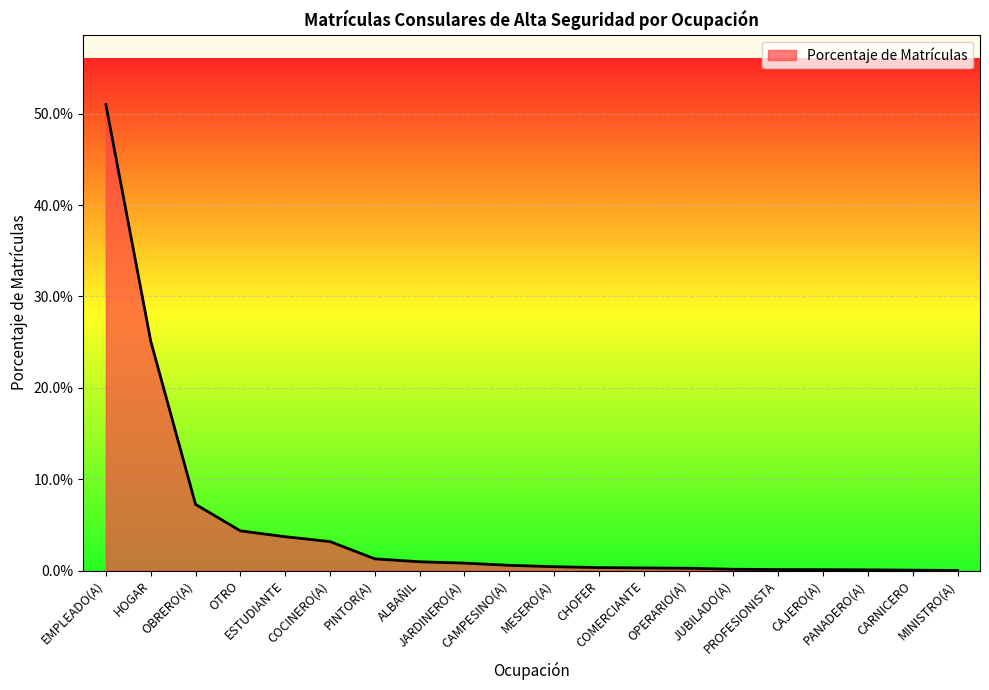

Which label corresponds to the smallest value in the chart?

MINISTRO(A)